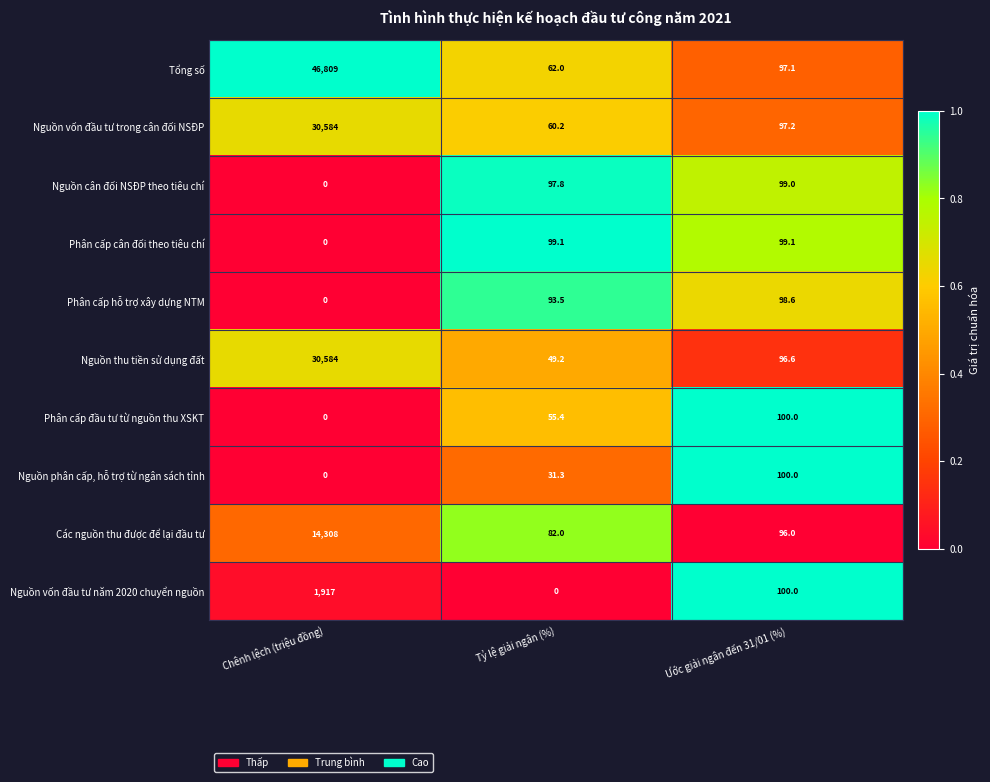

What is the total value across all series at Ước giải ngân đến 31/01 (%)?

983.6